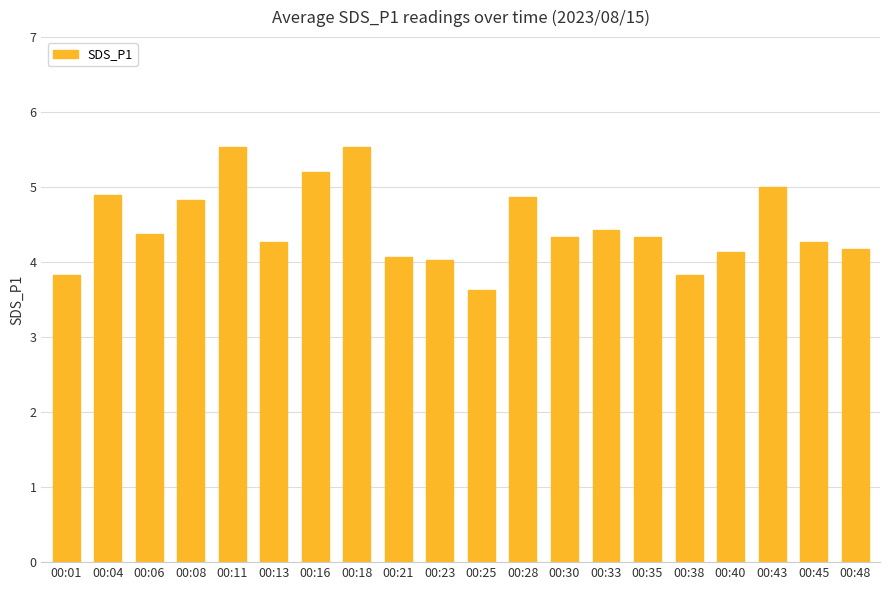

At which label does the data first exceed 4?

00:04